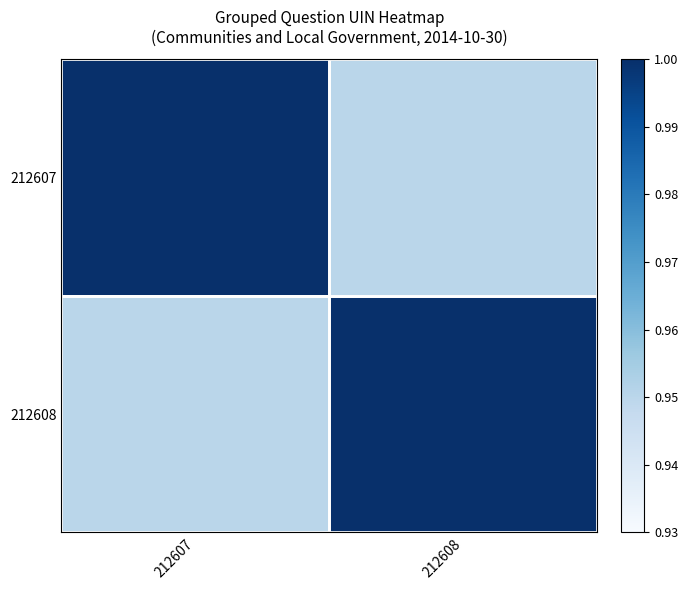

What is the spread (max minus min) of values at 212608?

0.1